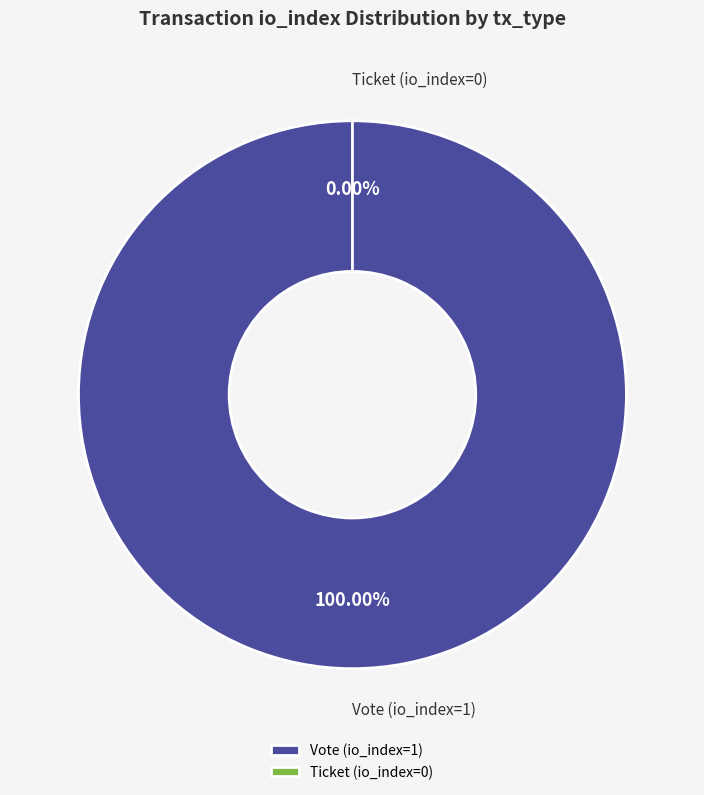

To the nearest percent, what is the difference between the largest and smallest slice percentages?

100%